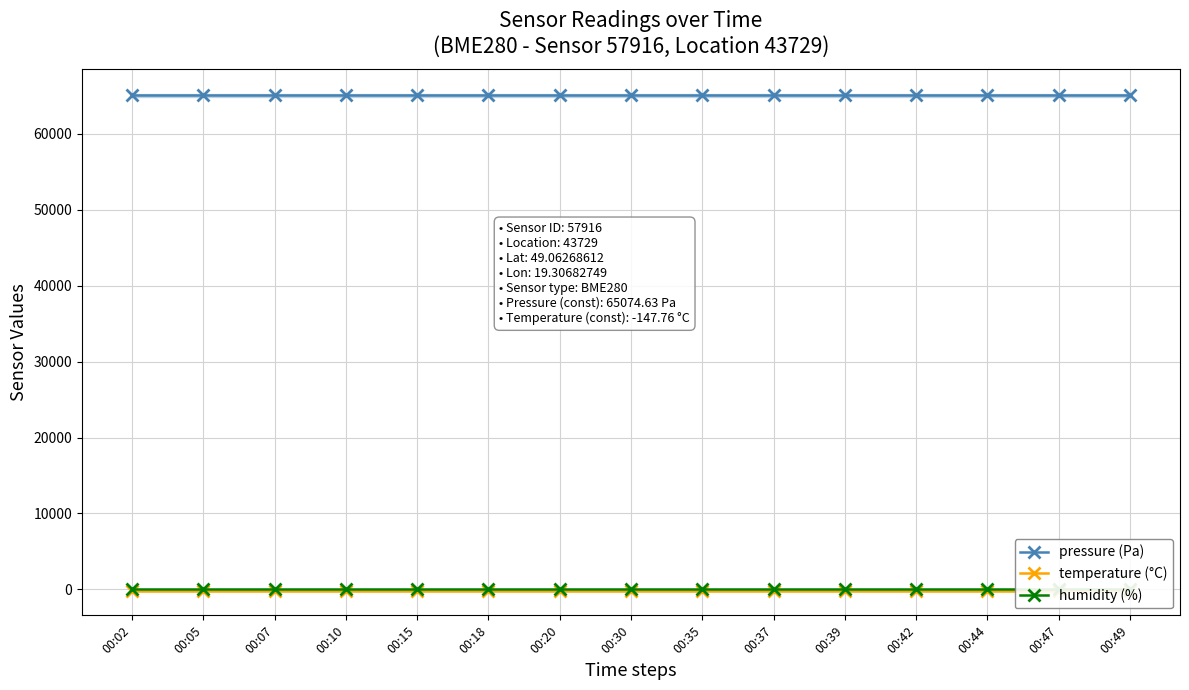

Is it true that temperature (°C) equals -147.8 at 00:37?

True